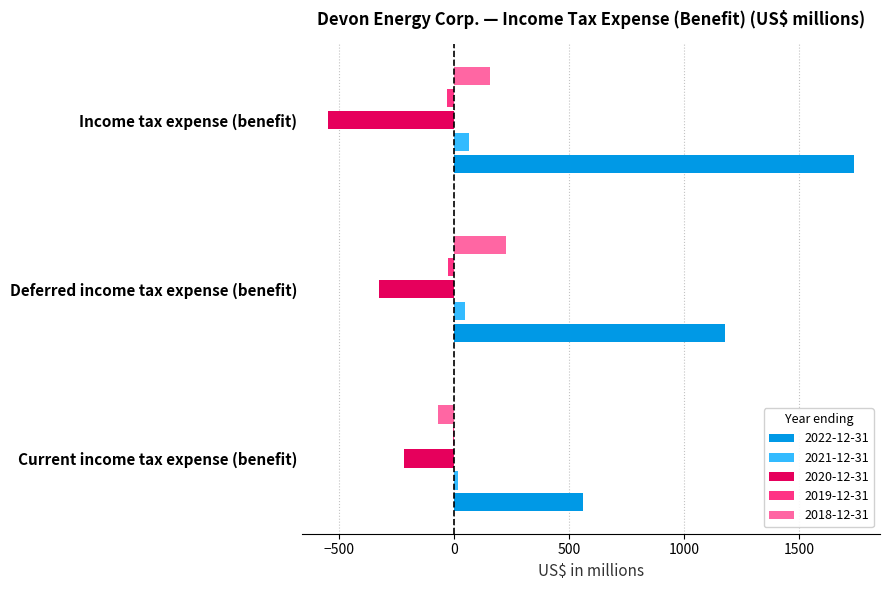

True or false: 2018-12-31 has a value of 256 at Income tax expense (benefit).

False